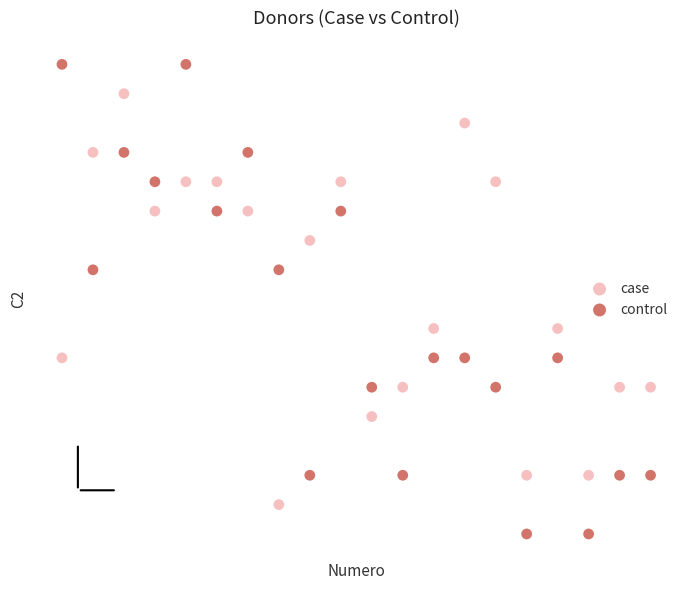

Which series has the largest Y range (max minus min)?

control